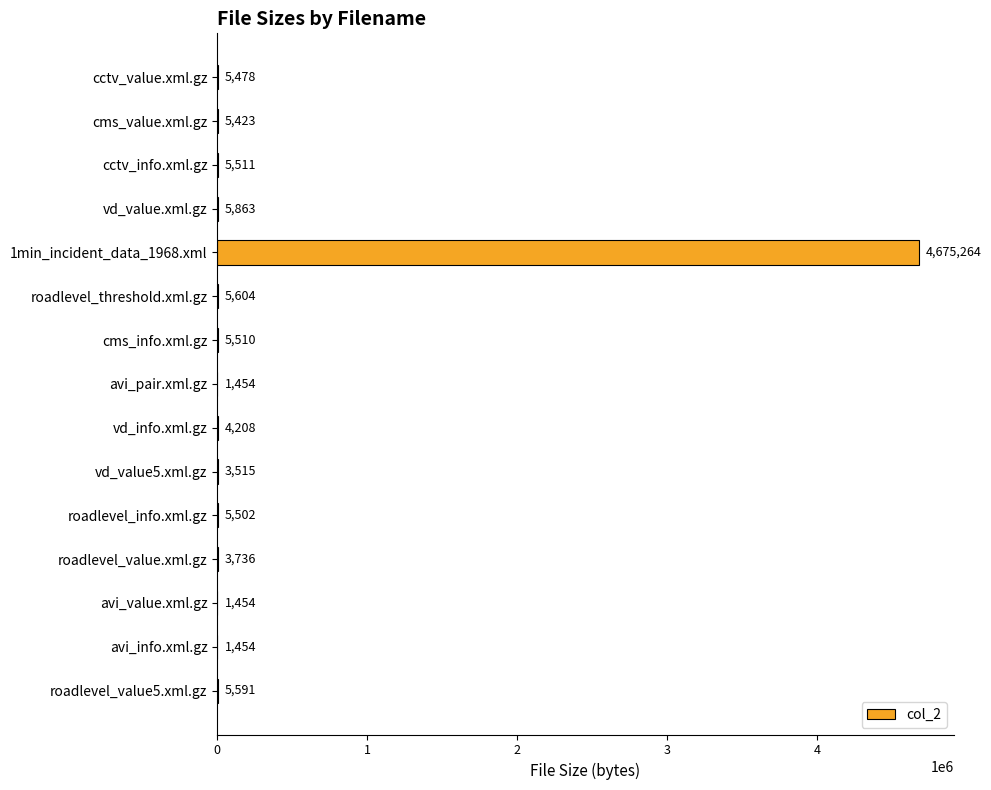

What is the greatest value displayed?

4675264